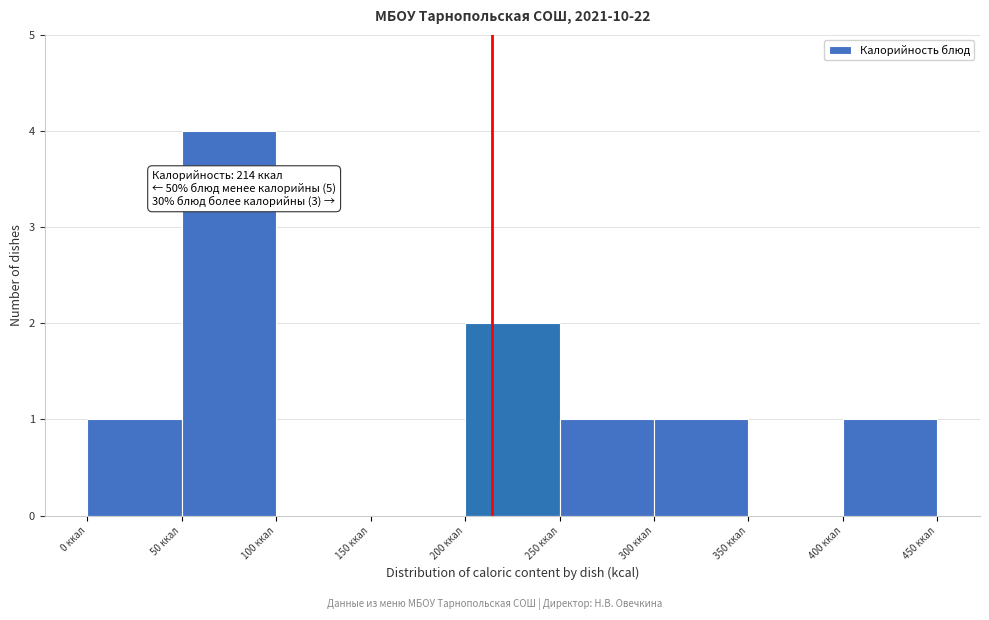

Which range on the x-axis has the tallest bar?

50 to 100